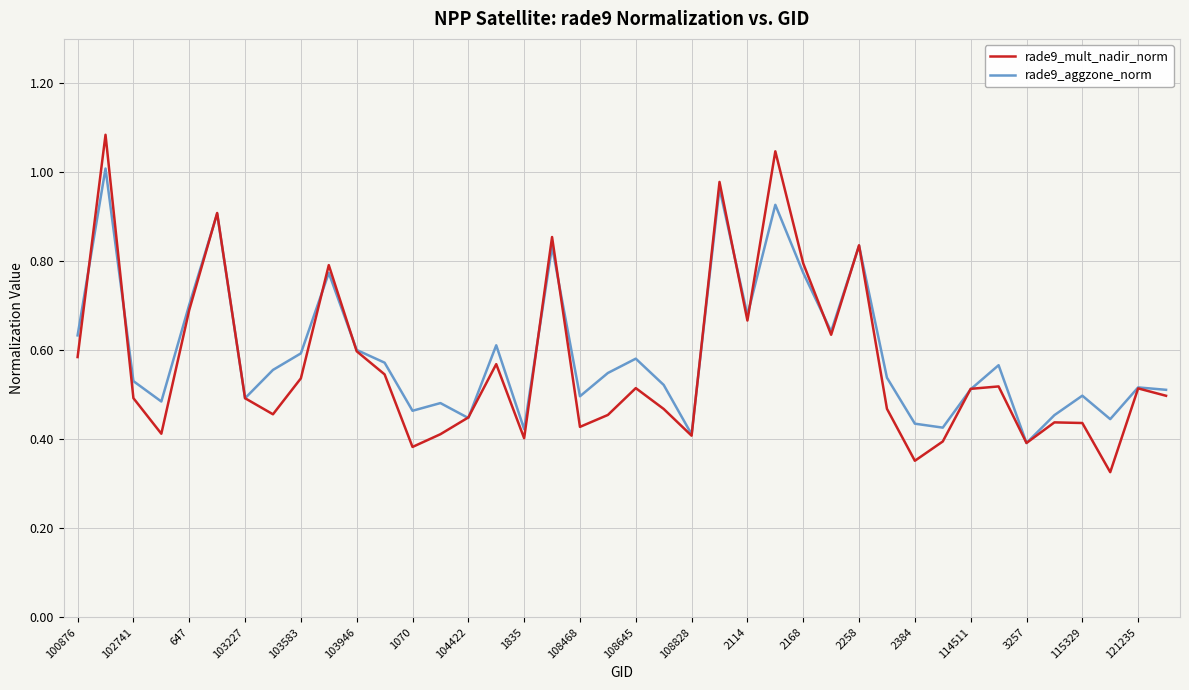

Which series has the widest spread of values?

rade9_mult_nadir_norm